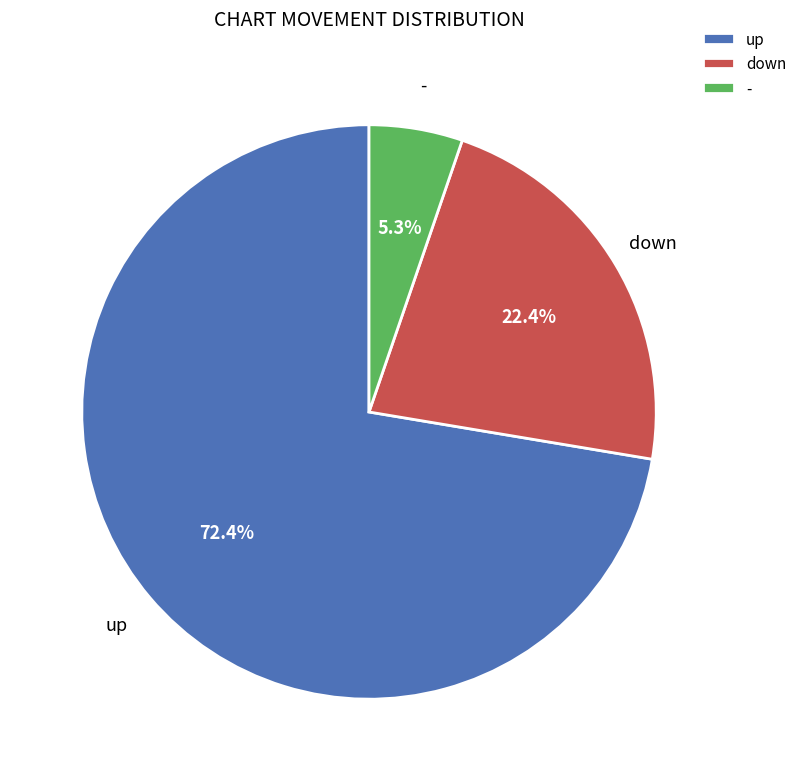

Between - and up, which is larger?

up